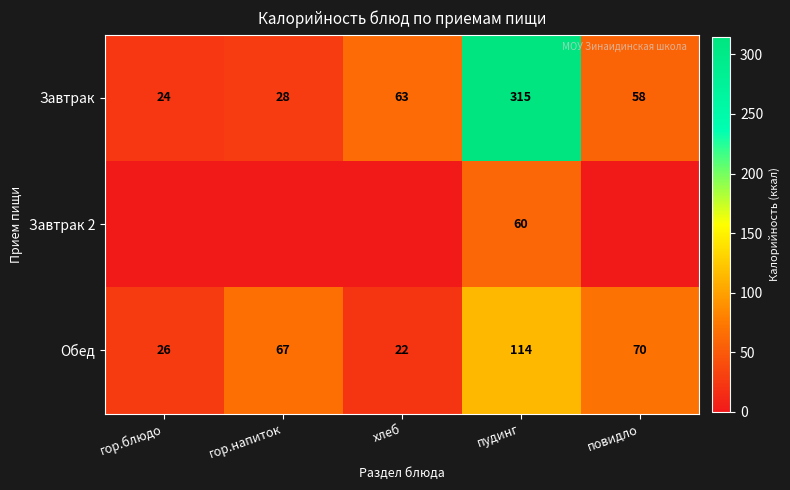

What is the spread (max minus min) of values at пудинг?

255